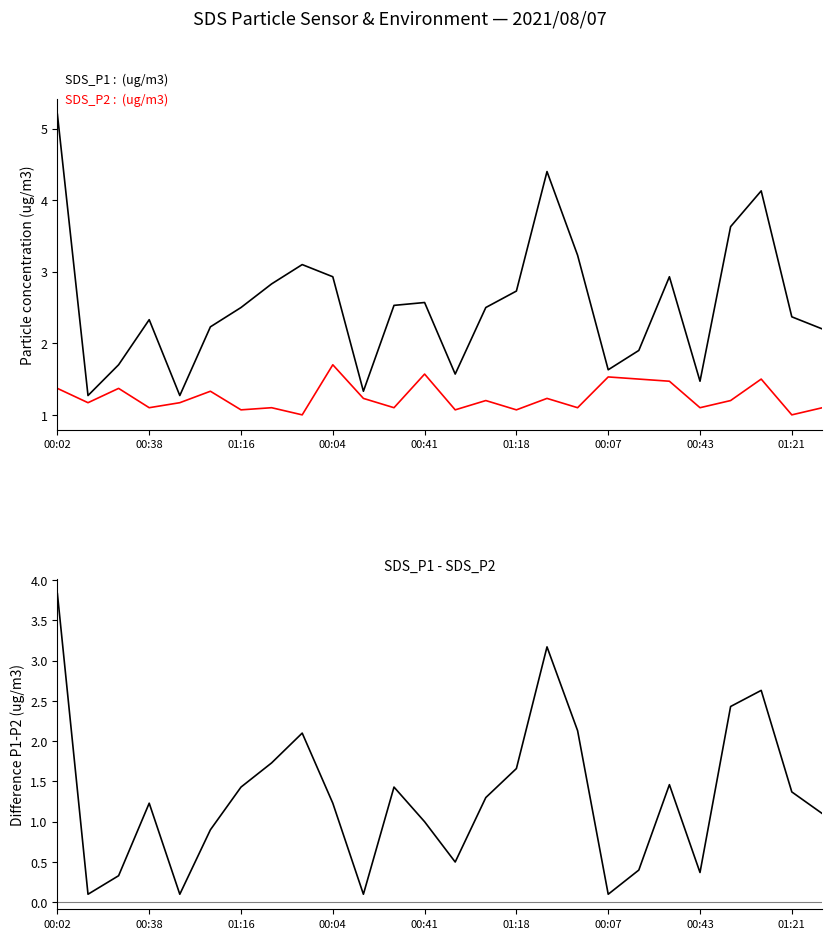

Is the value of SDS_P1 at 11 greater than the value of SDS_P2 at 24?

Yes